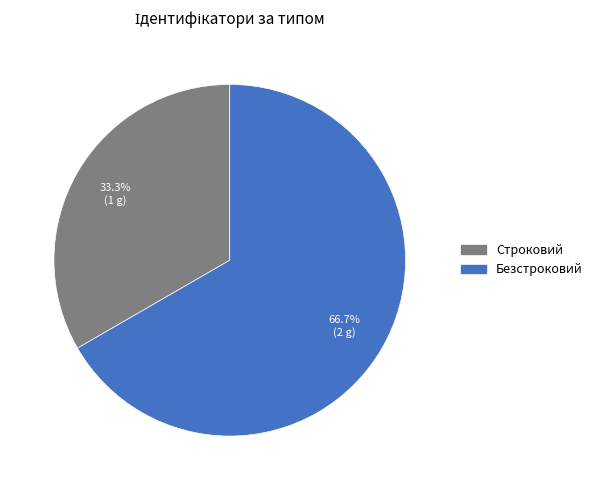

Rank the categories by value from lowest to highest.

Строковий, Безстроковий